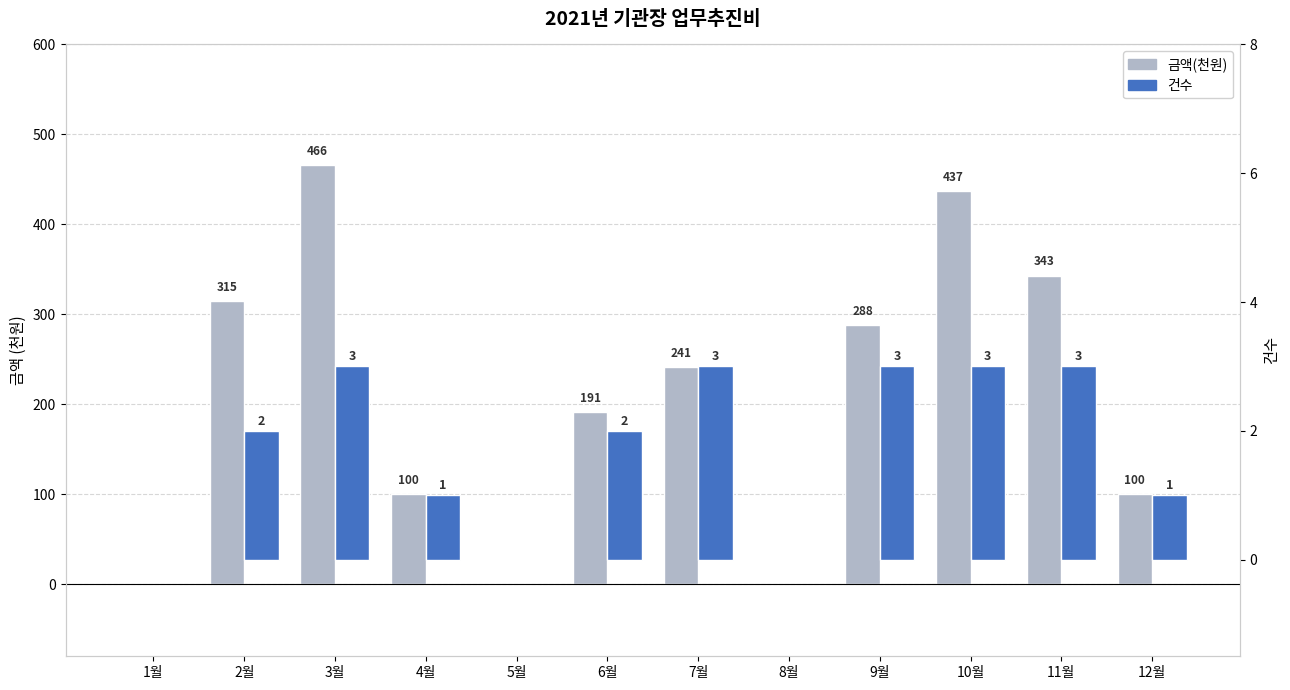

What is the difference between the maximum and minimum values in the 금액(천원) series?

466